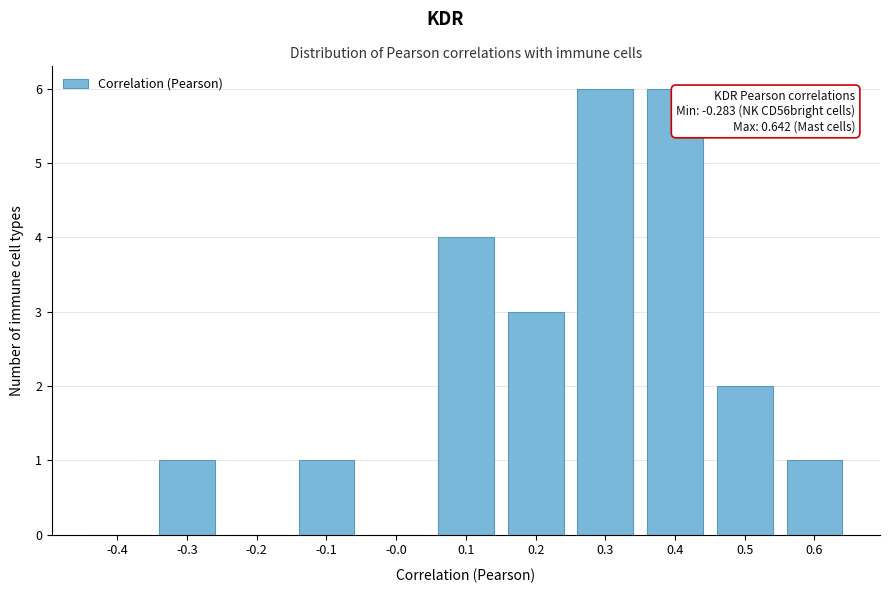

Reading left to right, list all the values displayed in this chart.

-0.4=0	-0.3=1	-0.2=0	-0.1=1	-0.0=0	0.1=4	0.2=3	0.3=6	0.4=6	0.5=2	0.6=1